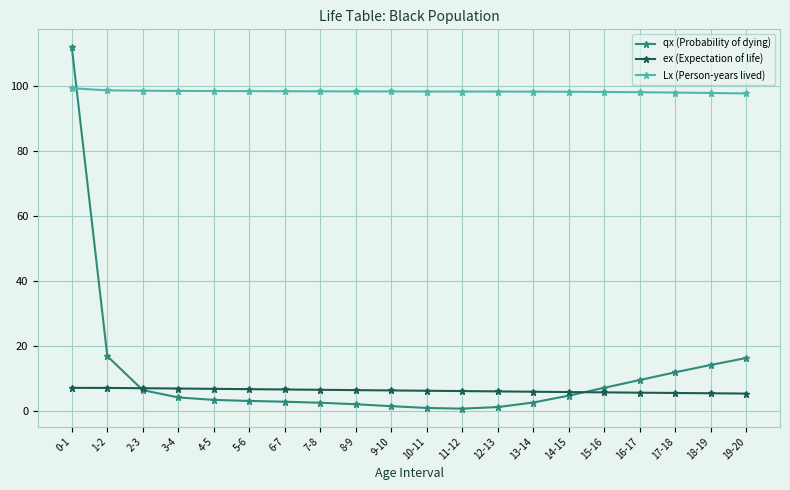

At how many categories does at least one series exceed 56?

20